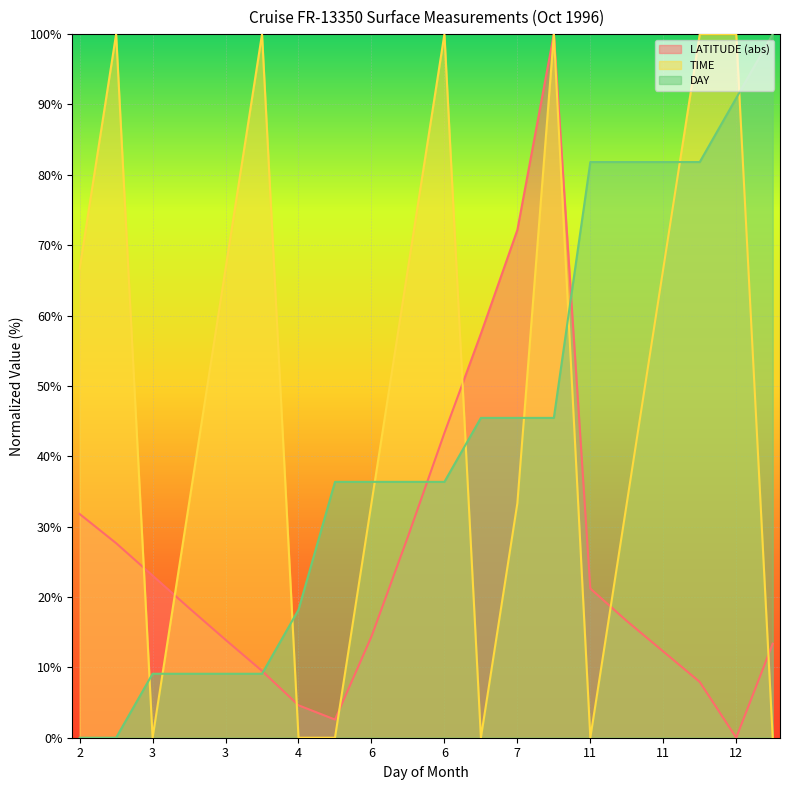

Does the chart display data point markers on the line(s)?

No